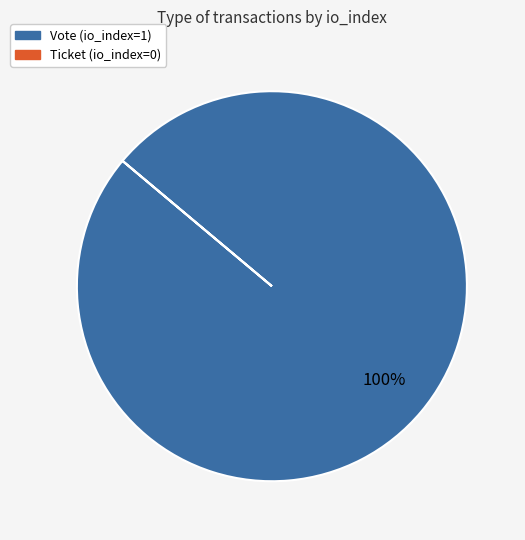

Is there any slice that represents more than half of the pie?

Yes